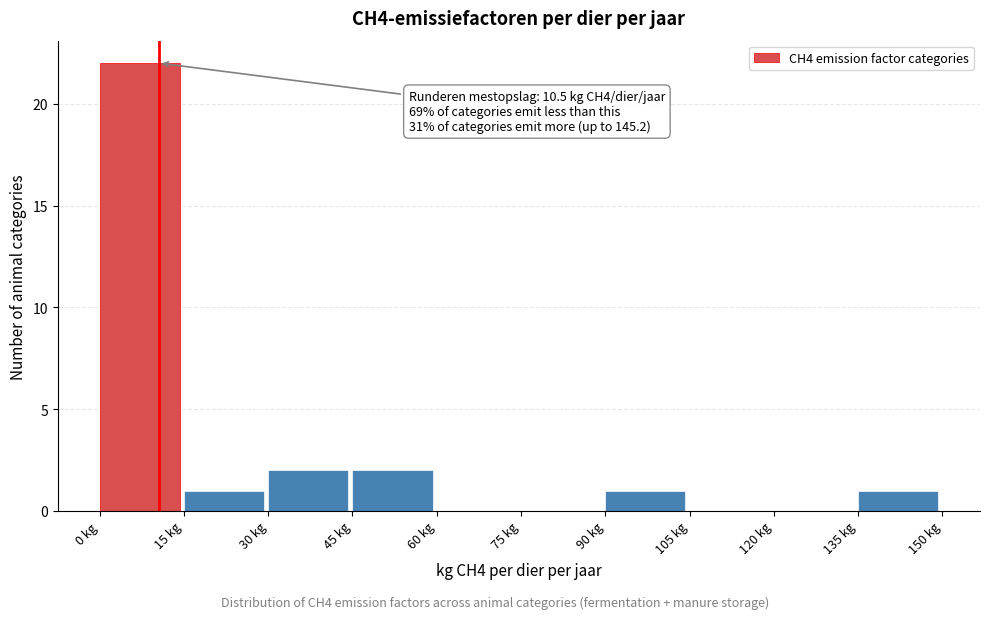

Which range on the x-axis has the tallest bar?

0 to 15